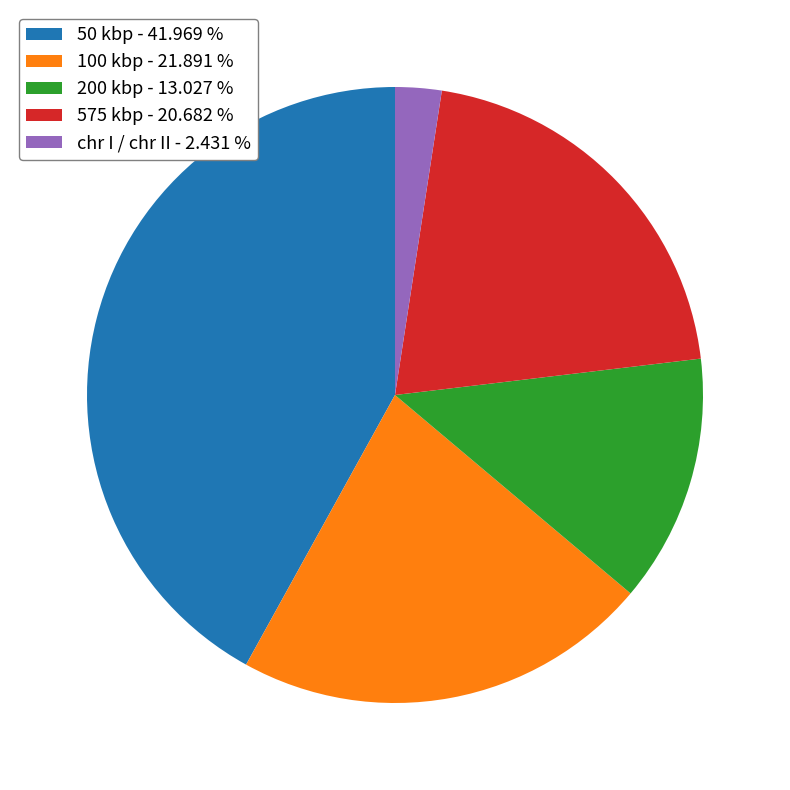

How many slices are in this pie chart?

5